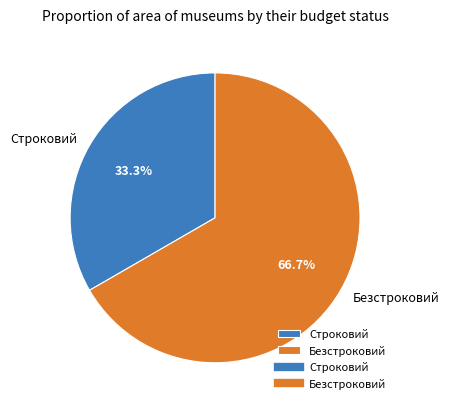

The Строковий slice represents 23% of the pie. True or false?

False